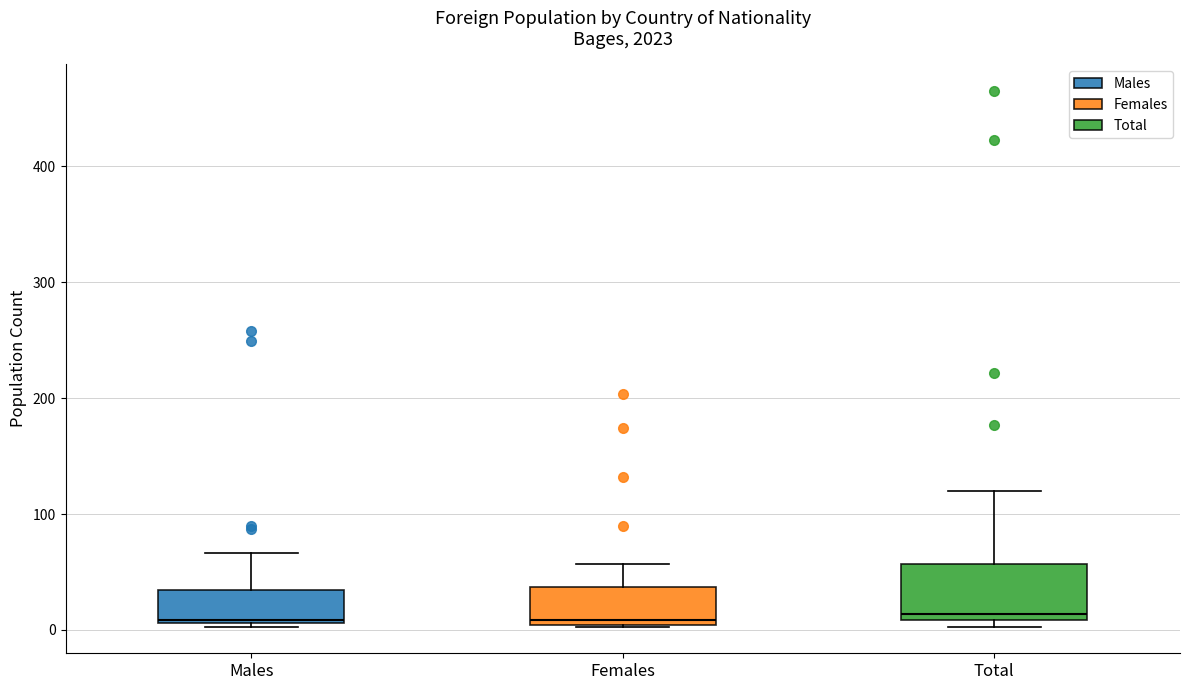

Where is the upper edge of the box for Males on the y-axis? The values are not printed on the chart, so give them approximately, as read against the axis.

30